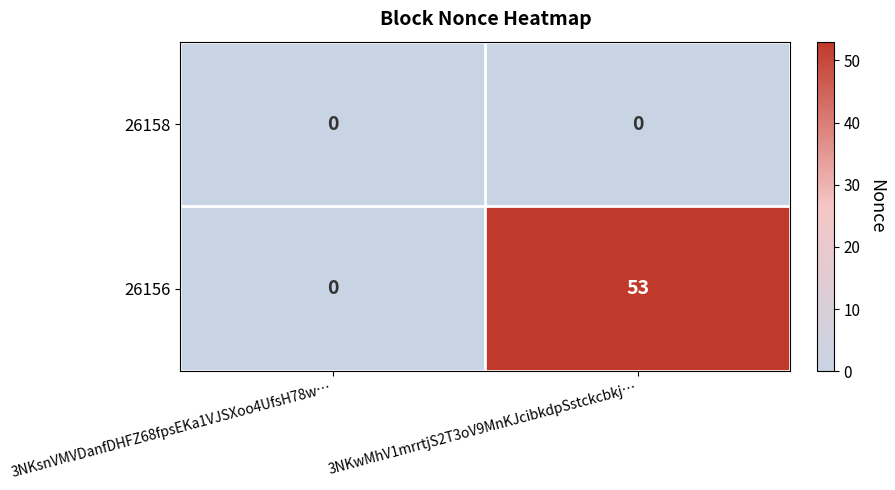

The value of 26158 at 3NKsnVMVDanfDHFZ68fpsEKa1VJSXoo4UfsH78w… is 0. True or false?

True